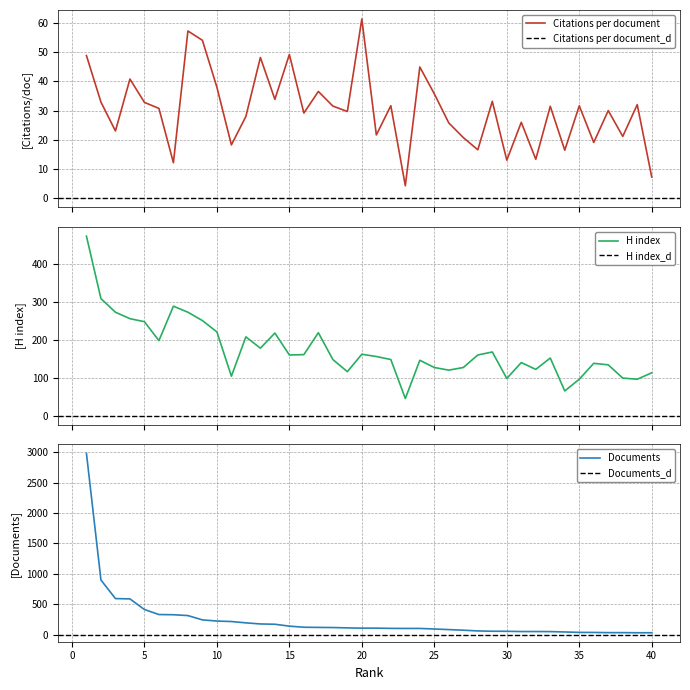

Reading right to left, list all the values displayed in this chart.

Citations per document: 7.3	32.1	21.2	30.0	19.1	31.7	16.5	31.5	13.4	26.0	13.1	33.2	16.6	20.8	25.8	35.8	44.9	4.3	31.7	21.7	61.4	29.7	31.6	36.6	29.2	49.2	33.9	48.2	28.0	18.3	38.0	54.1	57.3	12.2	30.8	32.8	40.8	23.1	32.9	48.8
H index: 113.0	96.0	99.0	134.0	138.0	96.0	65.0	152.0	122.0	140.0	98.0	168.0	160.0	127.0	120.0	127.0	146.0	45.0	148.0	156.0	162.0	116.0	148.0	219.0	161.0	160.0	218.0	178.0	208.0	104.0	221.0	251.0	273.0	289.0	198.0	248.0	256.0	273.0	309.0	474.0
Documents: 29.0	29.0	31.0	31.0	34.0	35.0	42.0	48.0	49.0	49.0	53.0	54.0	59.0	71.0	81.0	91.0	100.0	100.0	101.0	105.0	105.0	109.0	115.0	117.0	120.0	138.0	169.0	174.0	192.0	214.0	222.0	241.0	312.0	326.0	329.0	412.0	587.0	592.0	898.0	2985.0